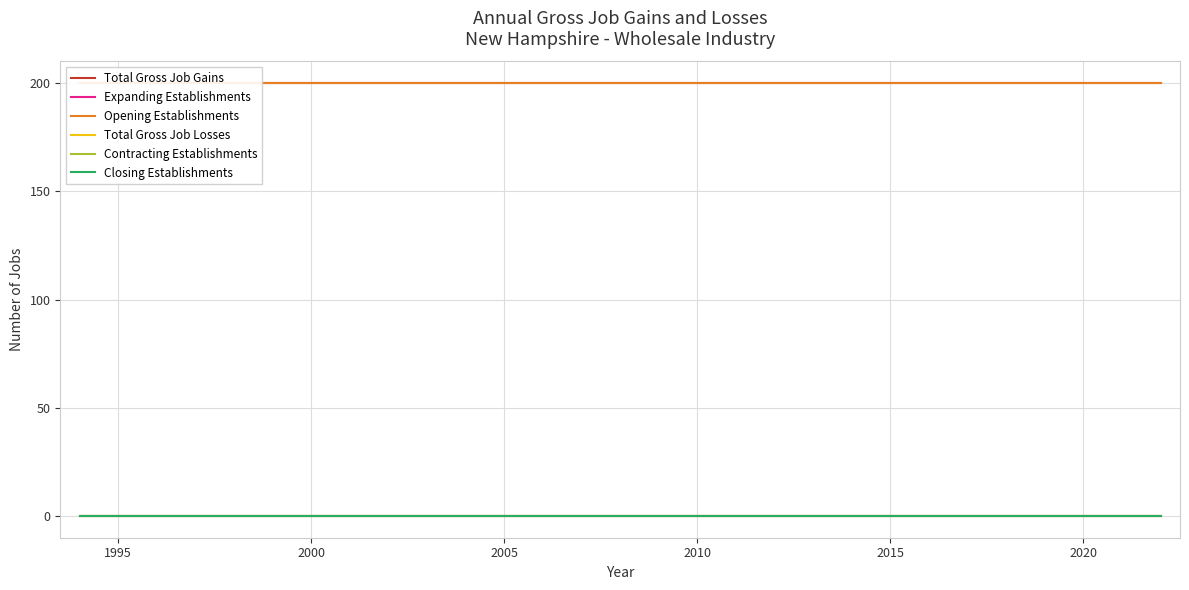

True or false: Opening Establishments and Contracting Establishments intersect in this chart.

False